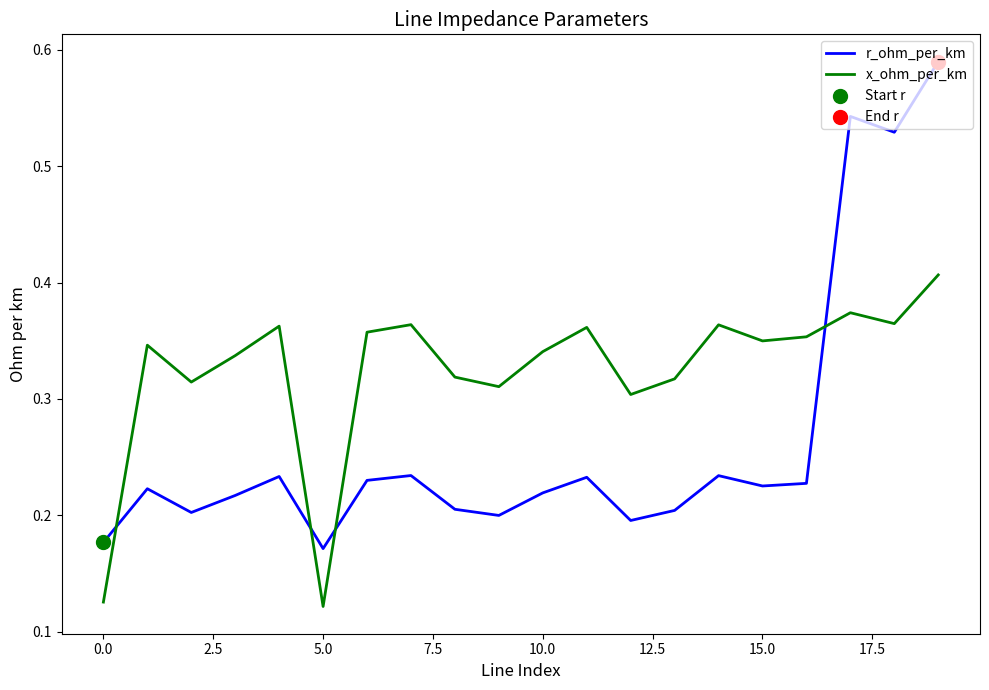

Which series has the largest range (max minus min)?

r_ohm_per_km